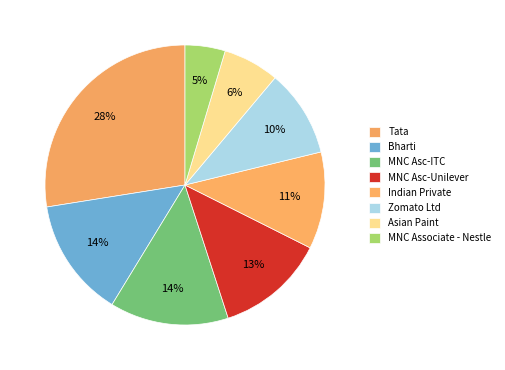

How many slices are in this pie chart?

8